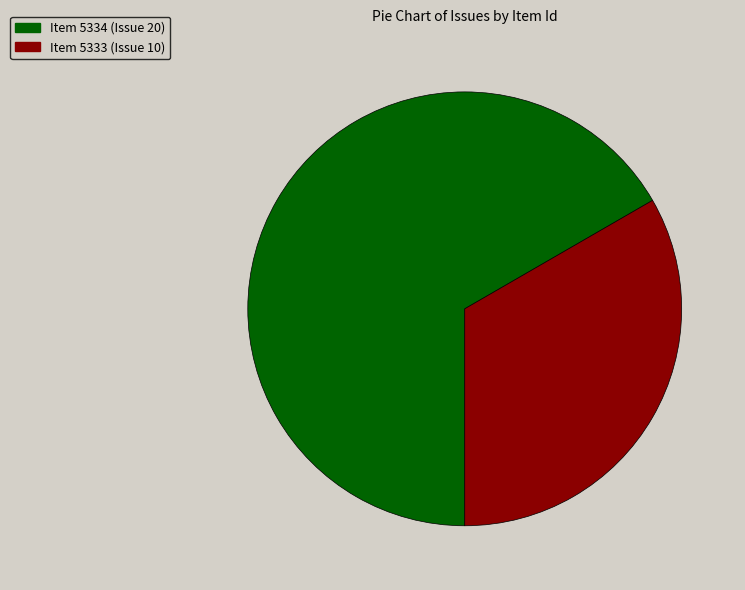

Do Item 5333 (Issue 10) and Item 5334 (Issue 20) together represent more than half of the pie?

Yes